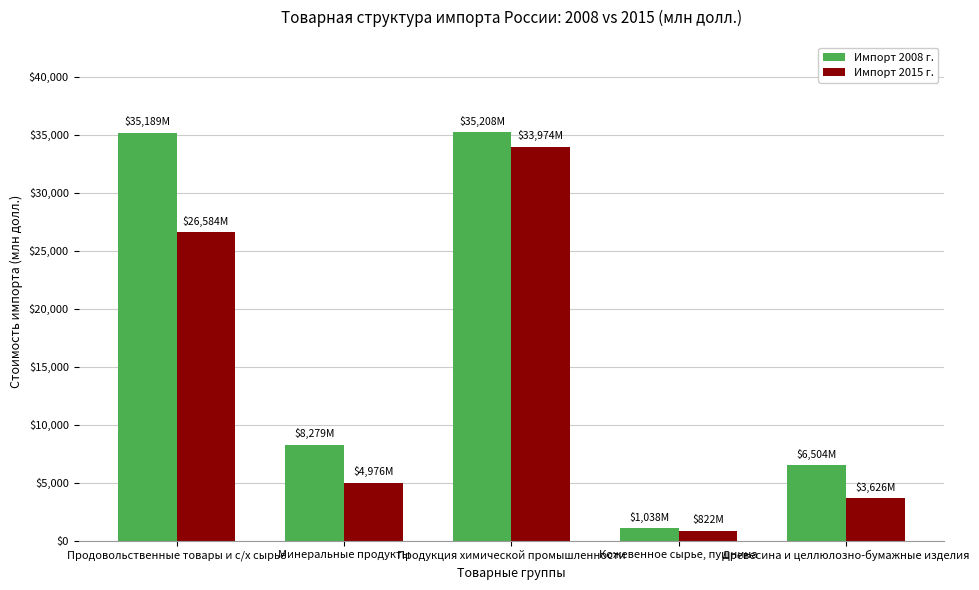

What is the sum of the Импорт 2008 г. values at Древесина и целлюлозно-бумажные изделия and Продовольственные товары и с/х сырье?

41692.9